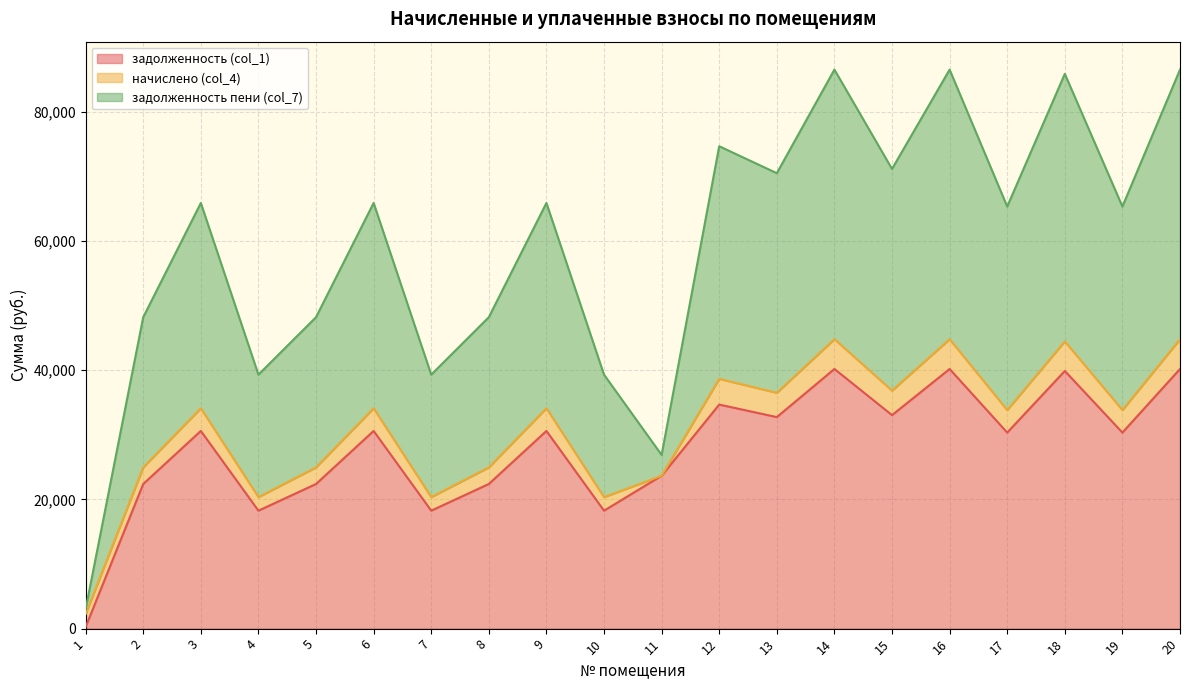

At which label does задолженность (col_1) reach its peak?

14